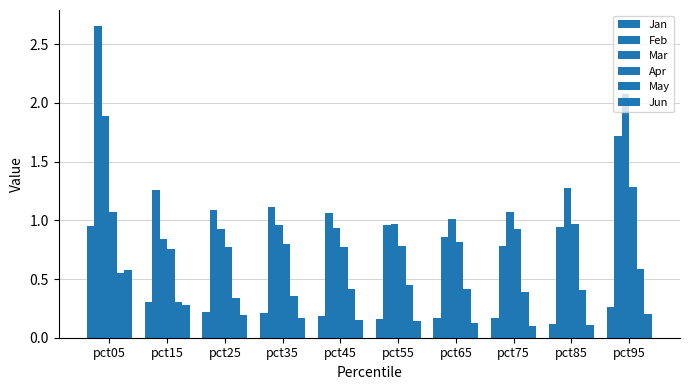

Reading left to right, transcribe all the data shown in this chart.

Jan: 1.0	0.3	0.2	0.2	0.2	0.2	0.2	0.2	0.1	0.3
Feb: 2.7	1.3	1.1	1.1	1.1	1.0	0.9	0.8	0.9	1.7
Mar: 1.9	0.8	0.9	1.0	0.9	1.0	1.0	1.1	1.3	2.1
Apr: 1.1	0.8	0.8	0.8	0.8	0.8	0.8	0.9	1.0	1.3
May: 0.6	0.3	0.3	0.4	0.4	0.4	0.4	0.4	0.4	0.6
Jun: 0.6	0.3	0.2	0.2	0.1	0.1	0.1	0.1	0.1	0.2